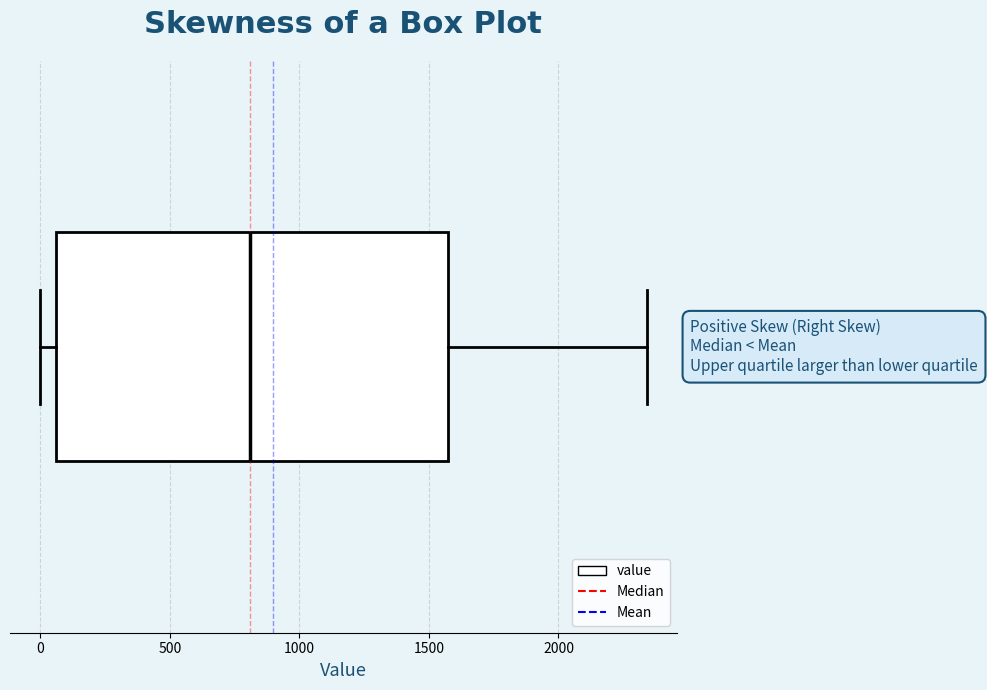

Read this box plot against the x-axis: the position of the median line, the range covered by the box, and the ends of both whiskers. The values are not printed on the chart, so give them approximately, as read against the axis.

median 800, box 50 to 1600, whiskers 0 to 2350